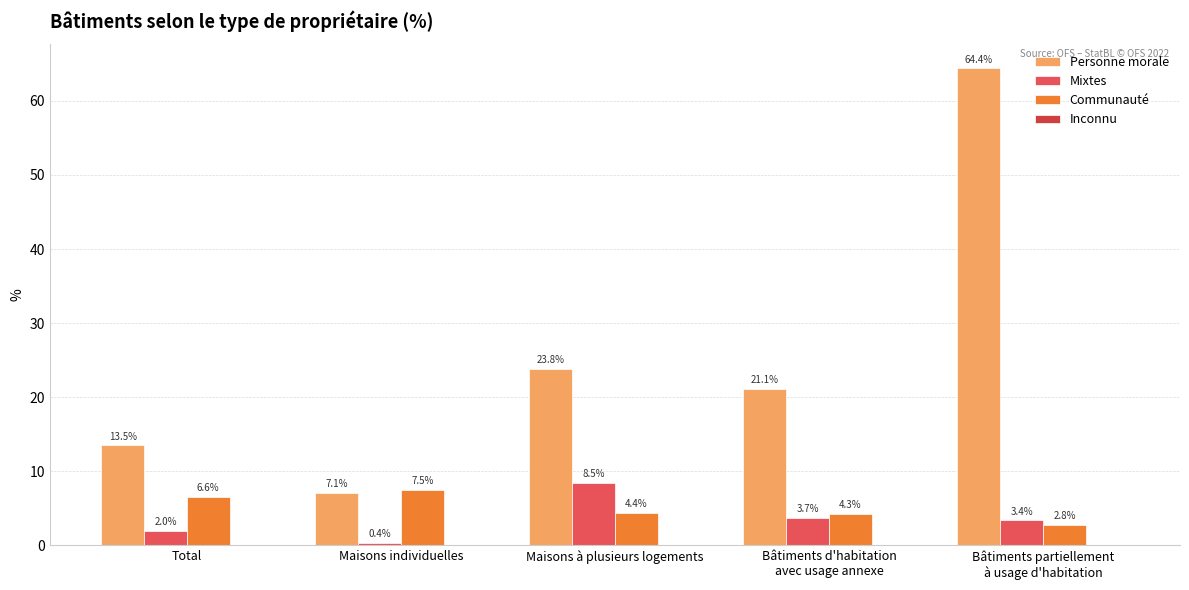

Reading left to right, list all the values displayed in this chart.

Personne morale: 13.5	7.1	23.8	21.1	64.4
Mixtes: 2.0	0.4	8.5	3.7	3.4
Communauté: 6.6	7.5	4.4	4.3	2.8